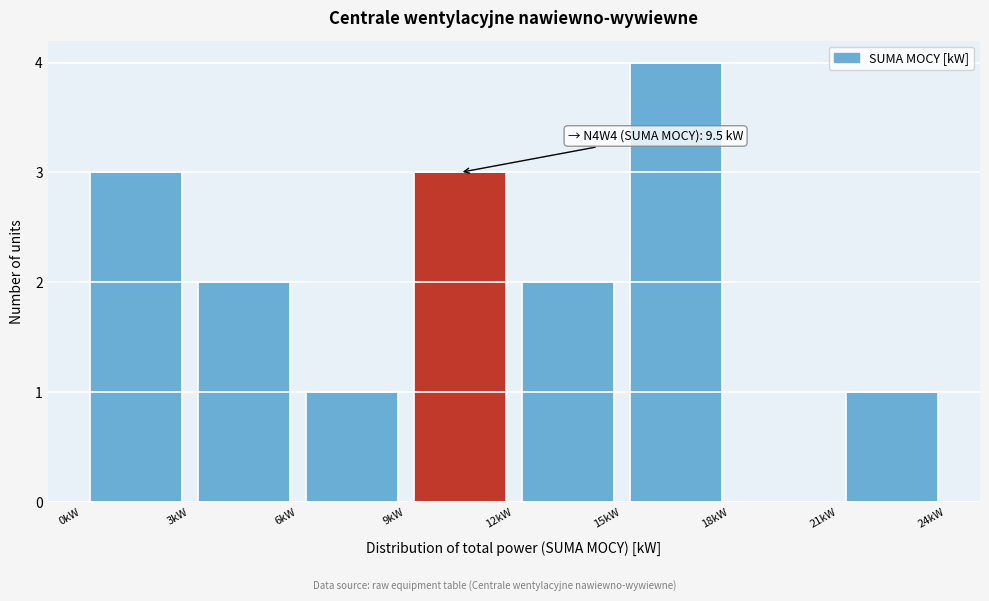

Over which range of the x-axis is the bar tallest?

15 to 18